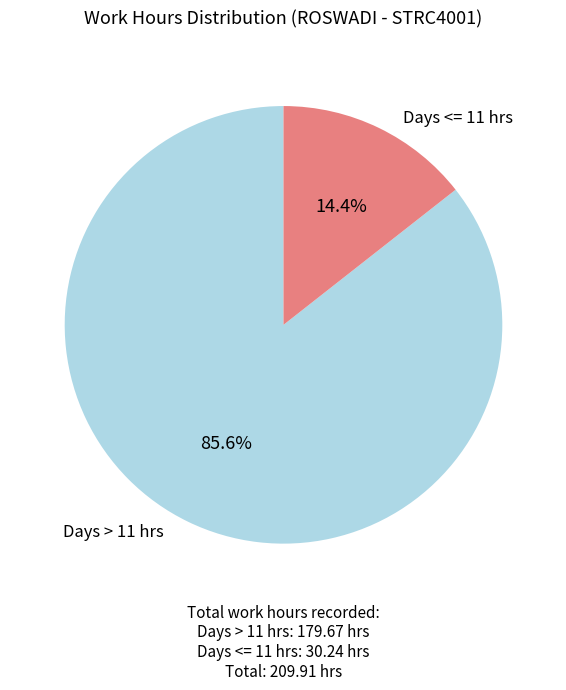

Is there any slice that represents more than half of the pie?

Yes